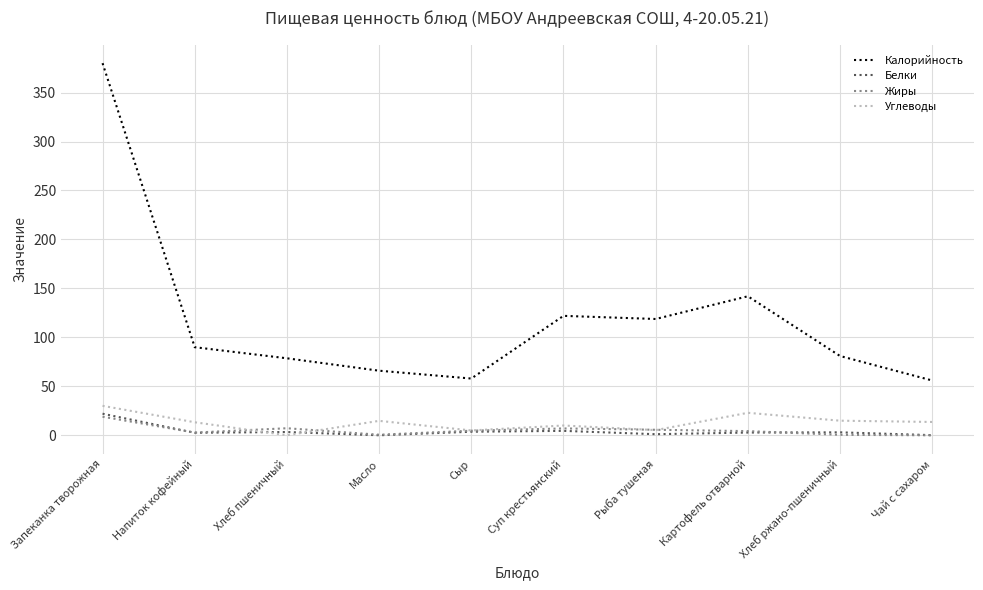

True or false: Калорийность and Белки cross at least once.

False